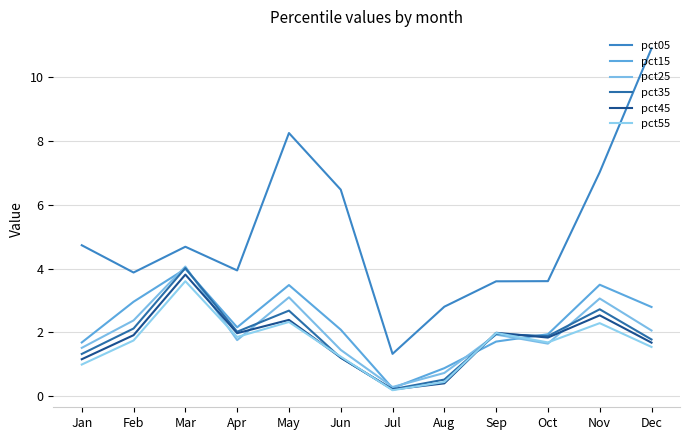

Between which two adjacent categories do pct55 and pct15 first intersect?

Aug and Sep